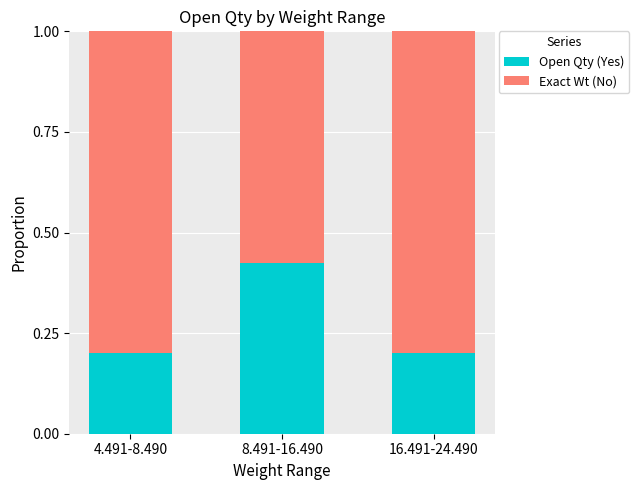

Which category has the highest value in the Open Qty (Yes) series?

8.491-16.490